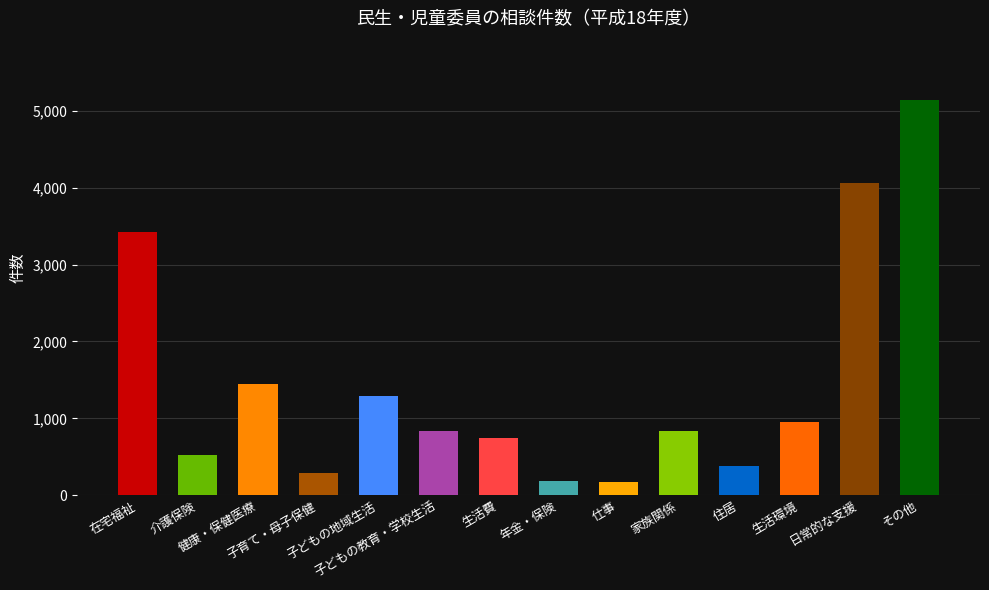

Does the chart contain any negative values?

No